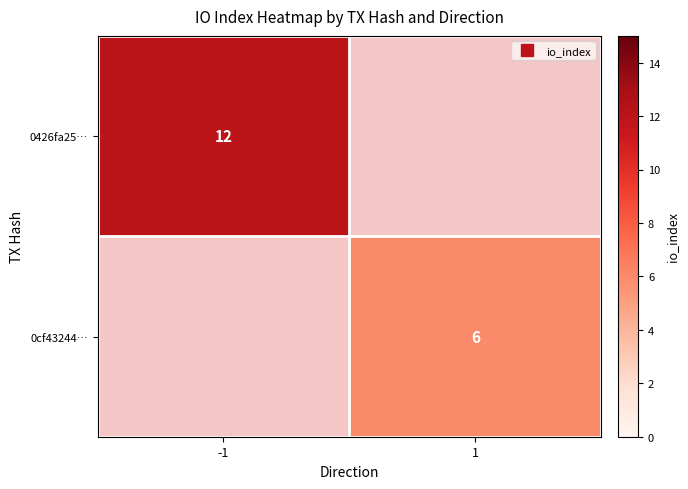

What is the approximate value of 0426fa25… at -1?

12.0